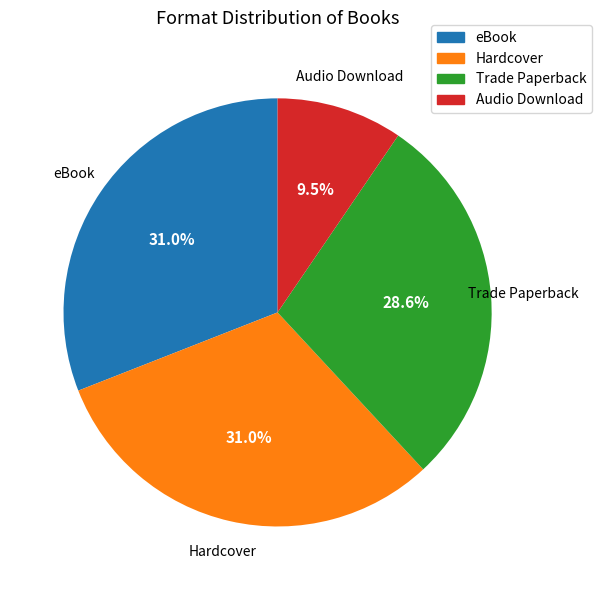

How much of the chart is everything except Trade Paperback?

71.4%